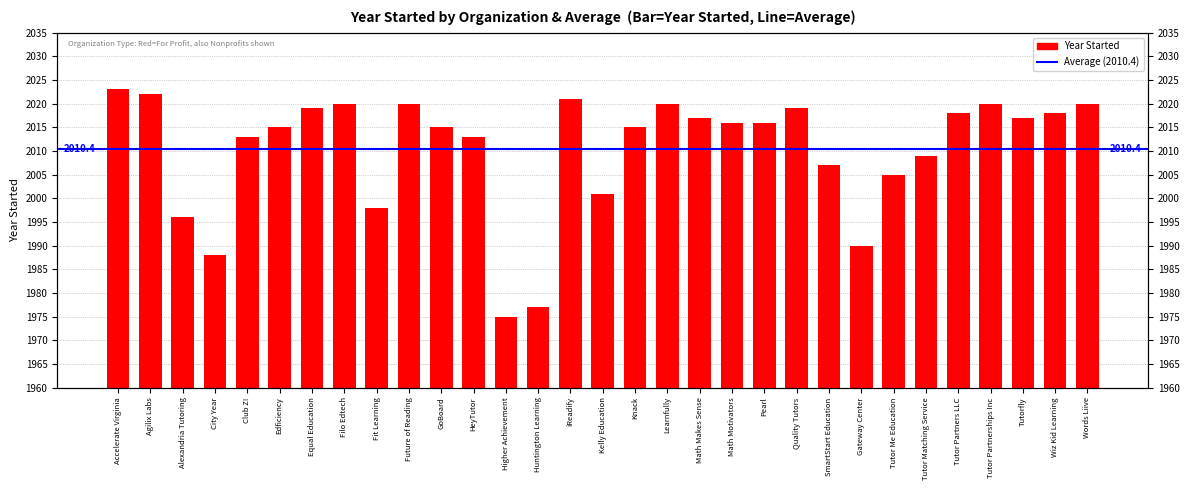

What is the greatest value displayed?

2023